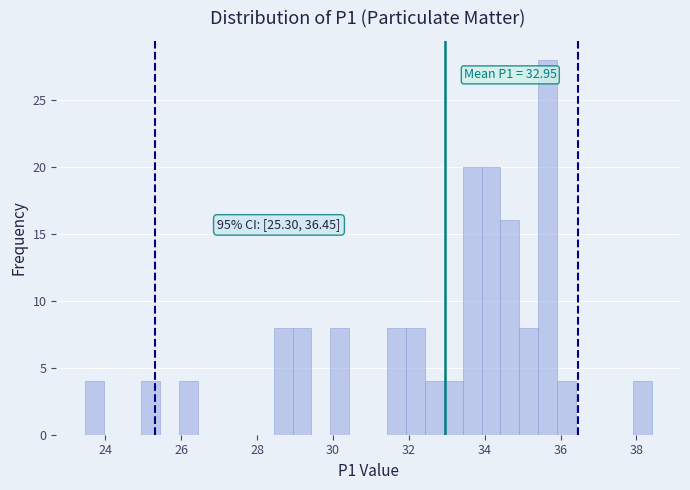

Read against the x-axis, roughly where is the centre of the tallest bar?

35.6